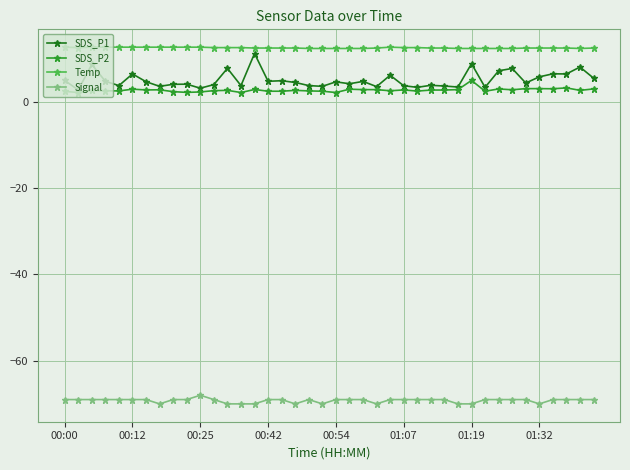

True or false: Signal and SDS_P2 cross at least once.

False